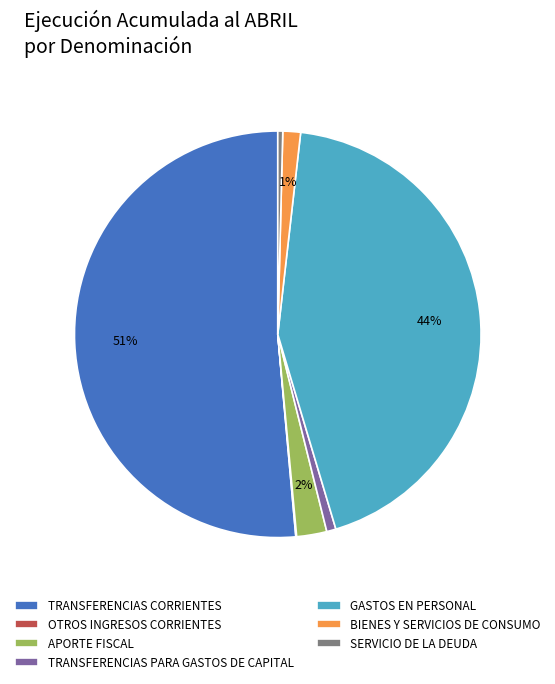

What percentage is the TRANSFERENCIAS PARA GASTOS DE CAPITAL slice, to the nearest percent?

1%